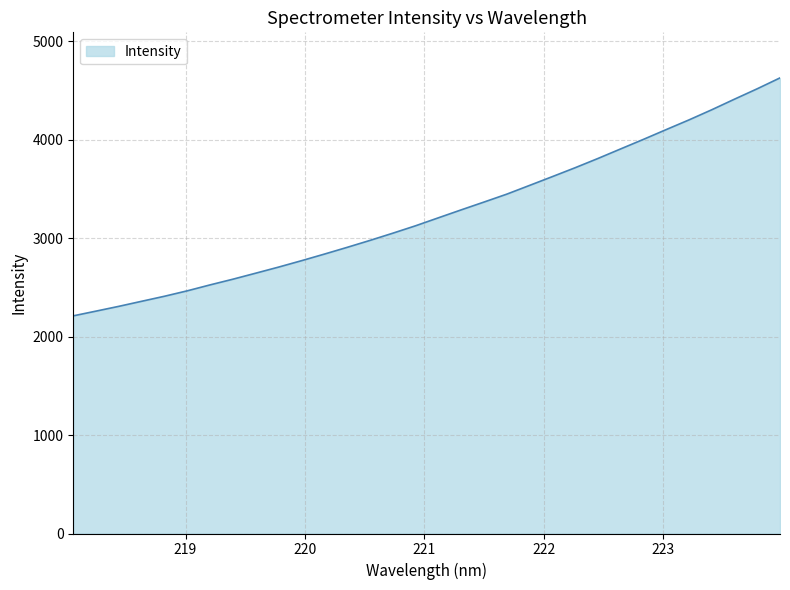

What is the average value?

3255.3